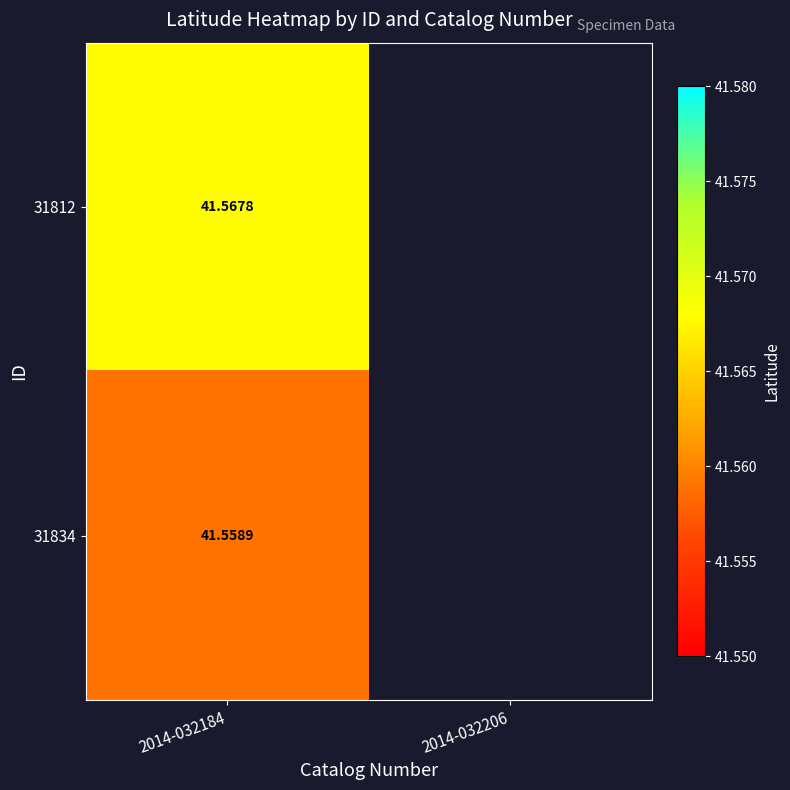

At which label is 31812 closest to 41?

2014-032184